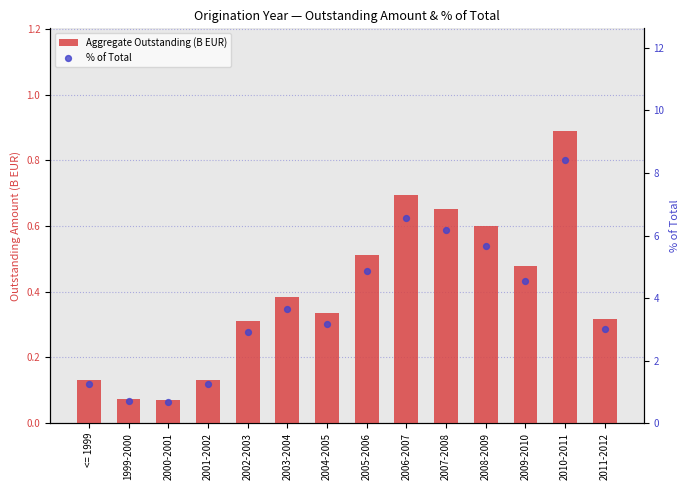

Which series contains the highest Y value?

% of Total